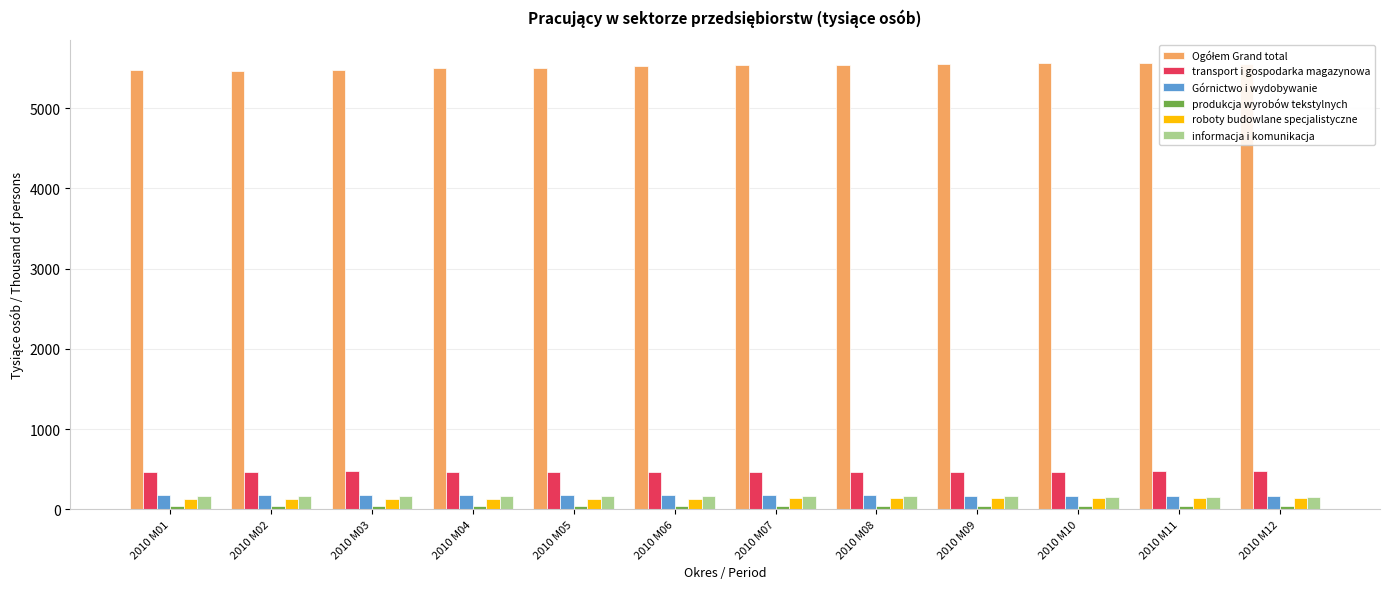

At how many categories does at least one series exceed 2637?

12